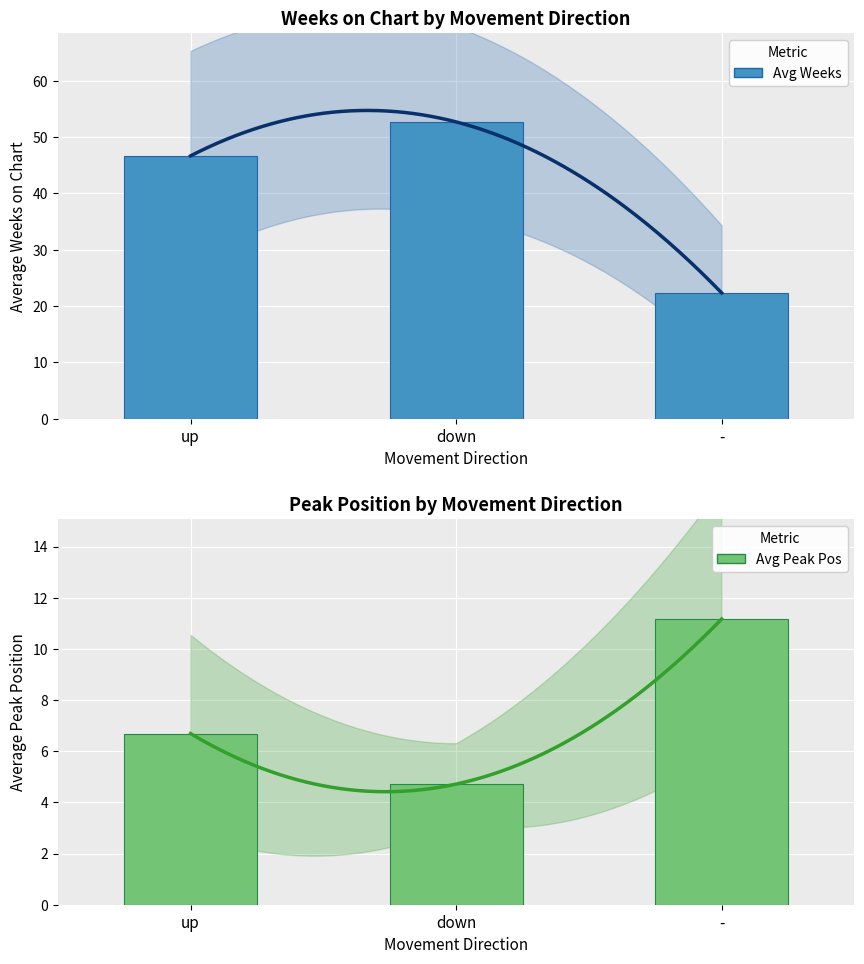

List the labels in order of Avg Weeks on Chart value, largest first.

down, up, -